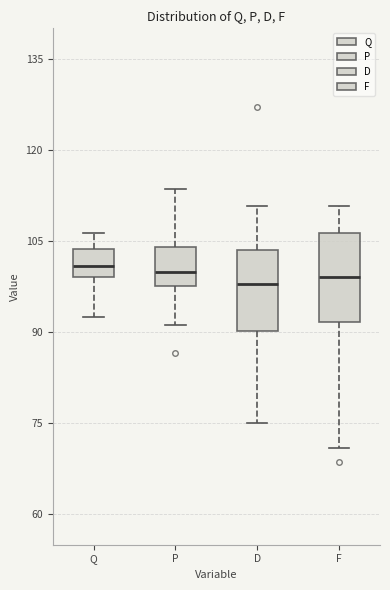

Where is the lower edge of the box for Q on the y-axis? The values are not printed on the chart, so give them approximately, as read against the axis.

100